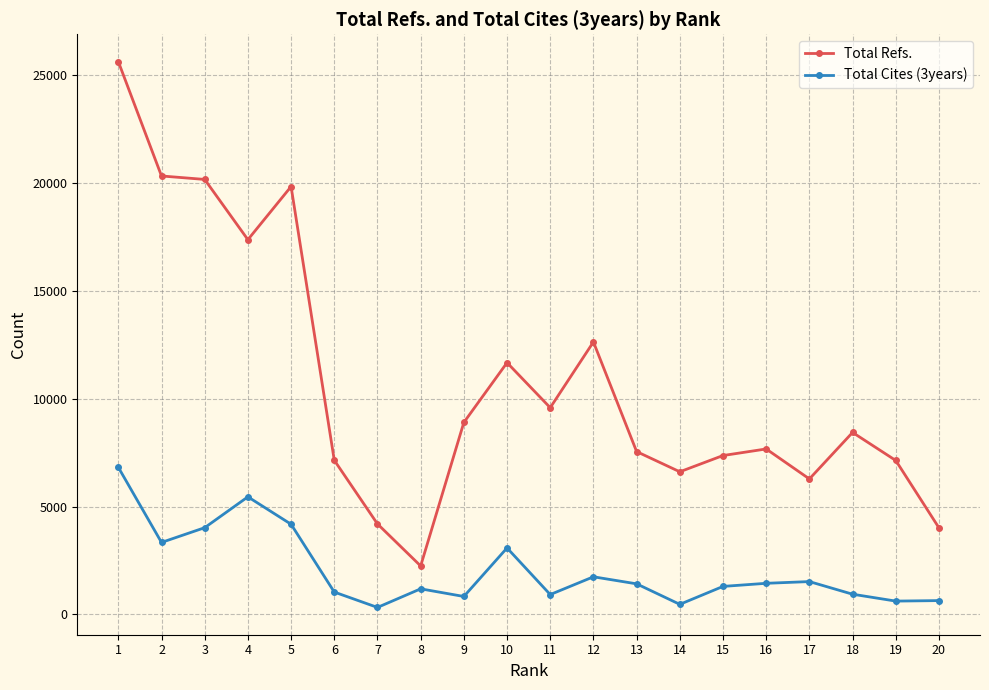

True or false: Total Refs. and Total Cites (3years) intersect in this chart.

False